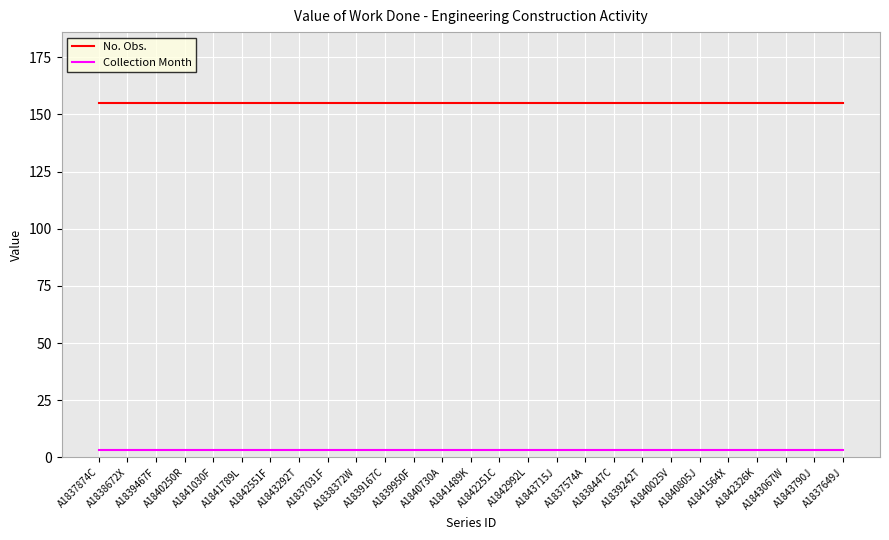

What is the smallest value displayed?

3